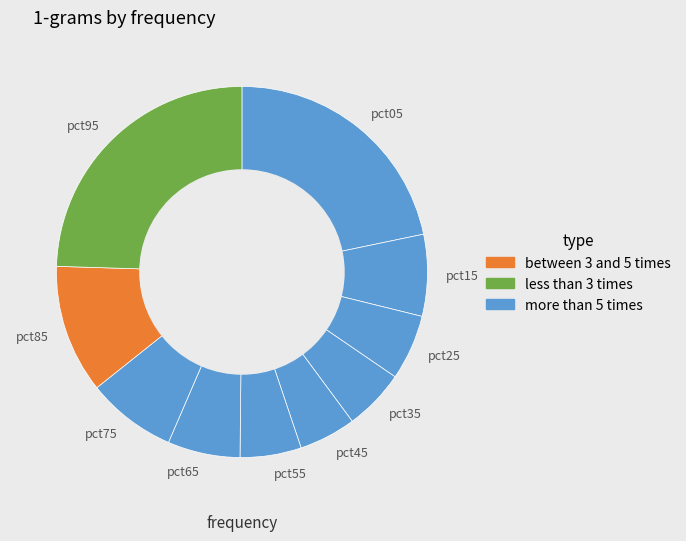

The pct55 slice represents 5% of the pie. True or false?

True